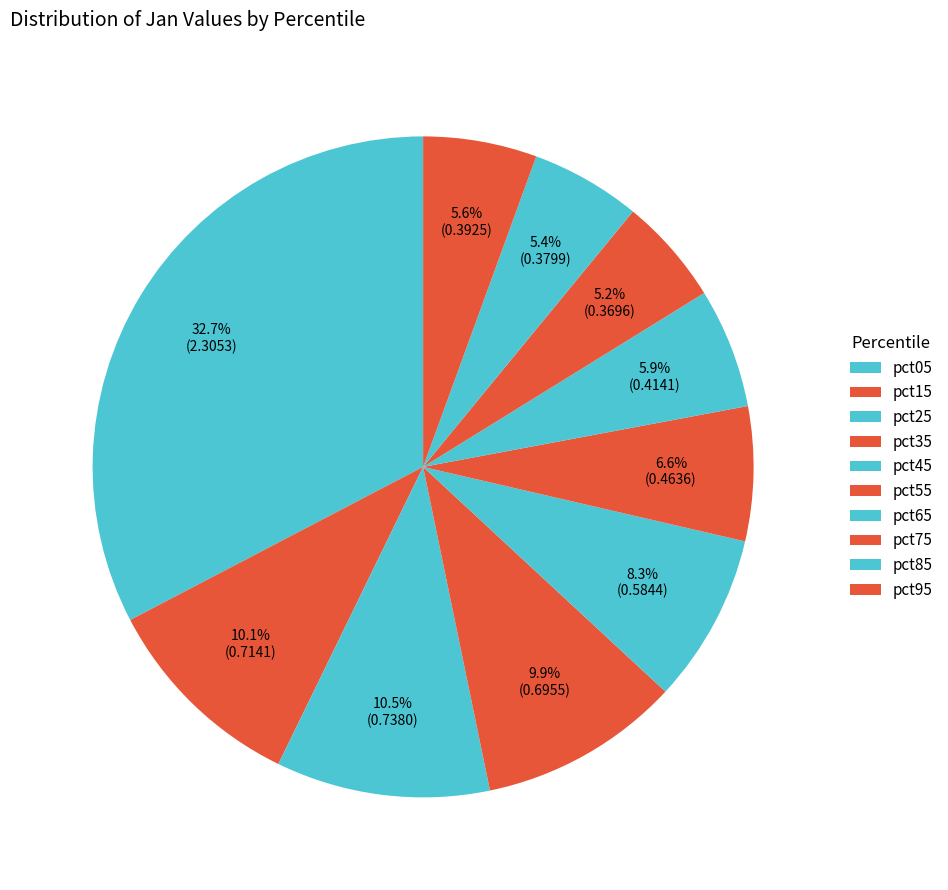

To the nearest percent, what percentage of the pie is pct55?

7%